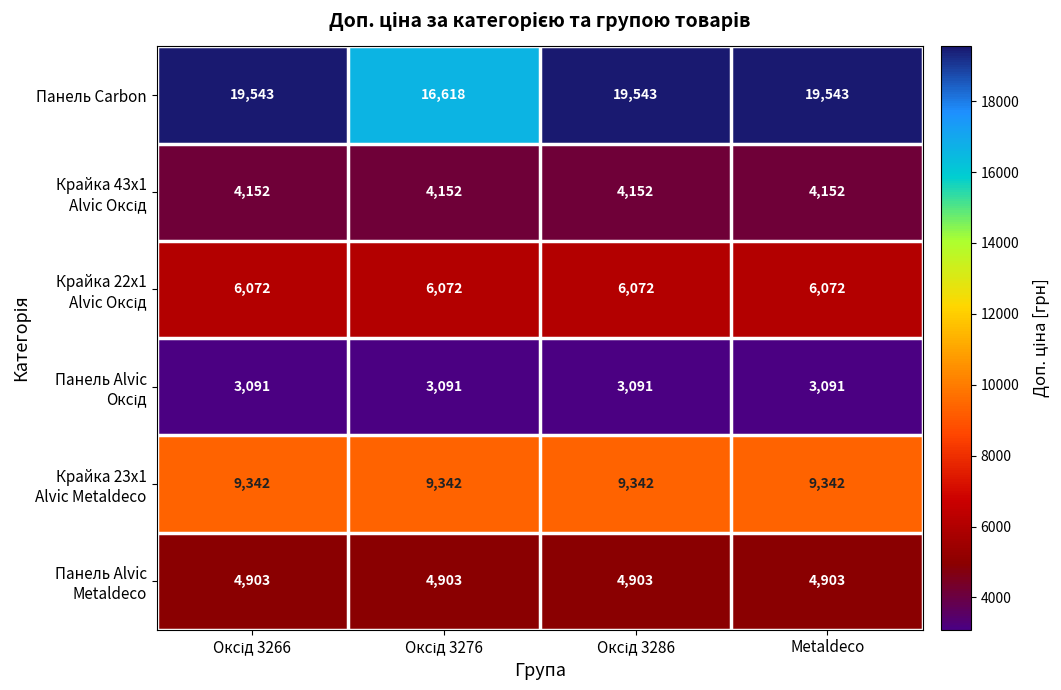

How many data points does each series have?

4